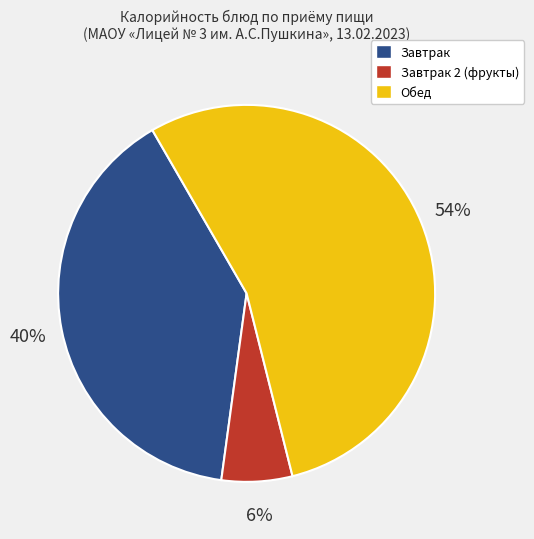

To the nearest percent, what is the average slice percentage?

33%